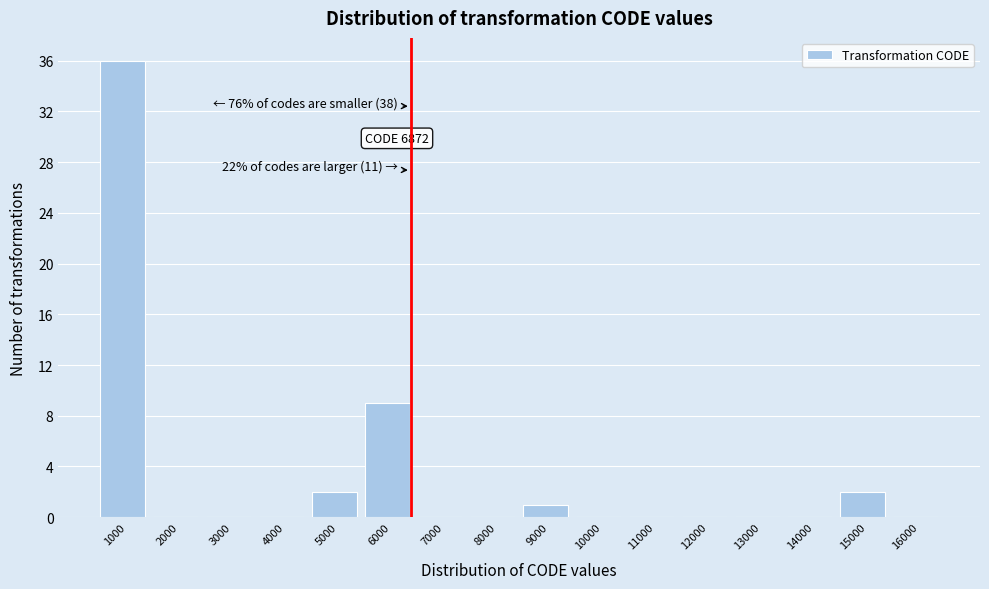

Reading right to left, transcribe all the data shown in this chart.

16000=0	15000=2	14000=0	13000=0	12000=0	11000=0	10000=0	9000=1	8000=0	7000=0	6000=9	5000=2	4000=0	3000=0	2000=0	1000=36